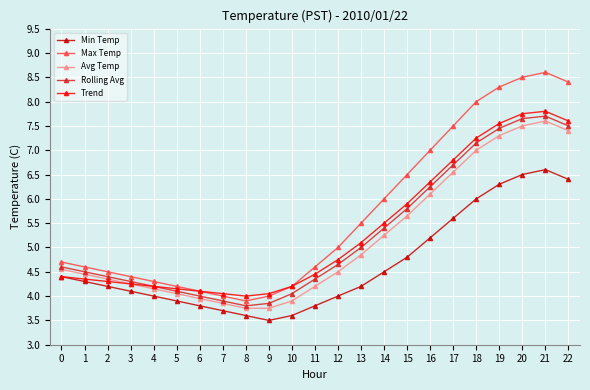

What is the total value across all series at 5?

20.4